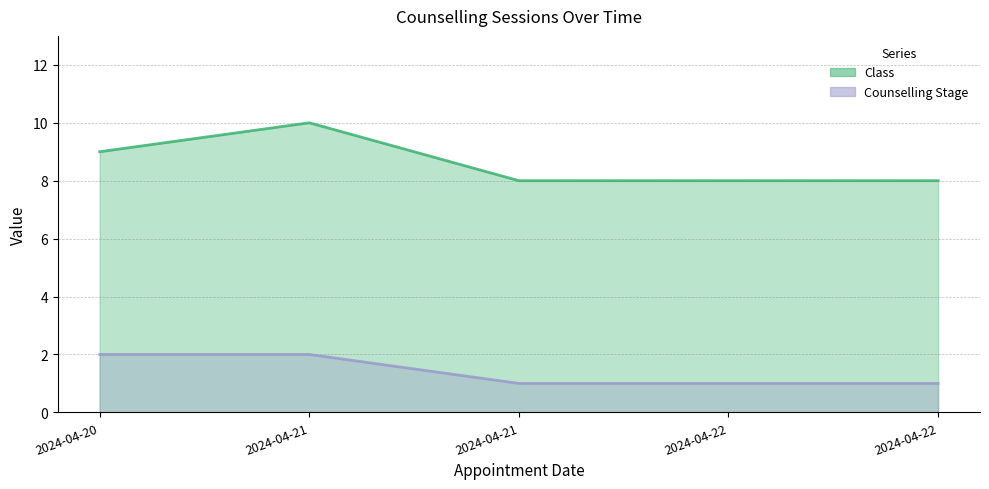

Which has a higher value, 2024-04-21 or 2024-04-22?

2024-04-21